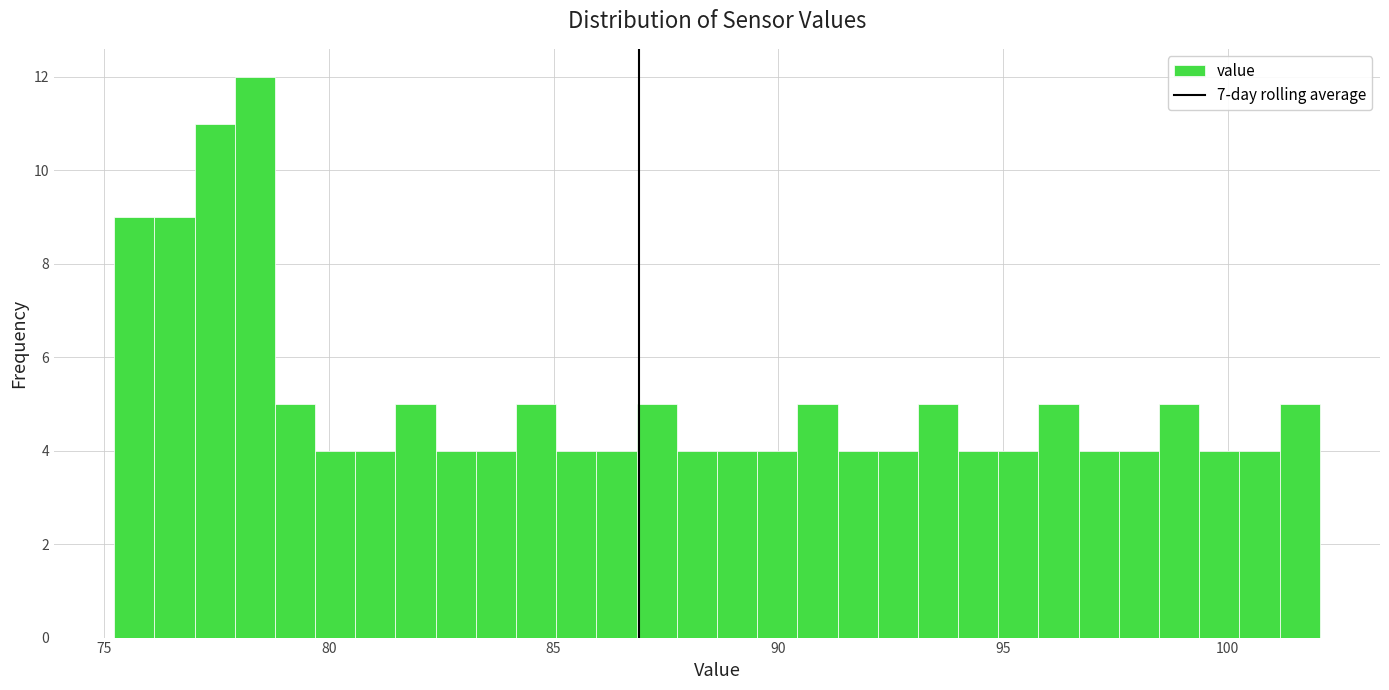

Read against the x-axis, roughly where is the centre of the tallest bar?

78.5